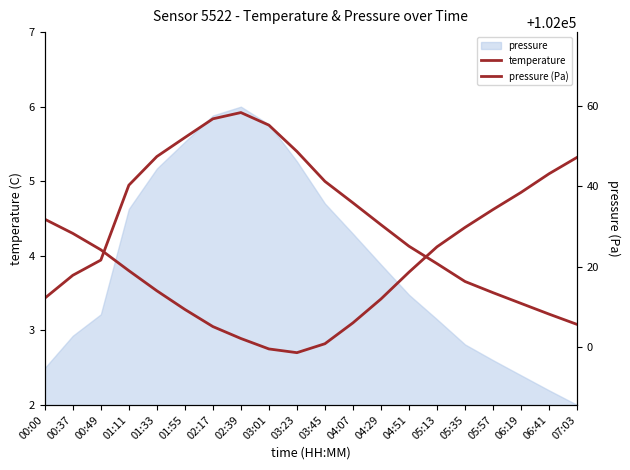

At how many categories does at least one series exceed 84910?

20